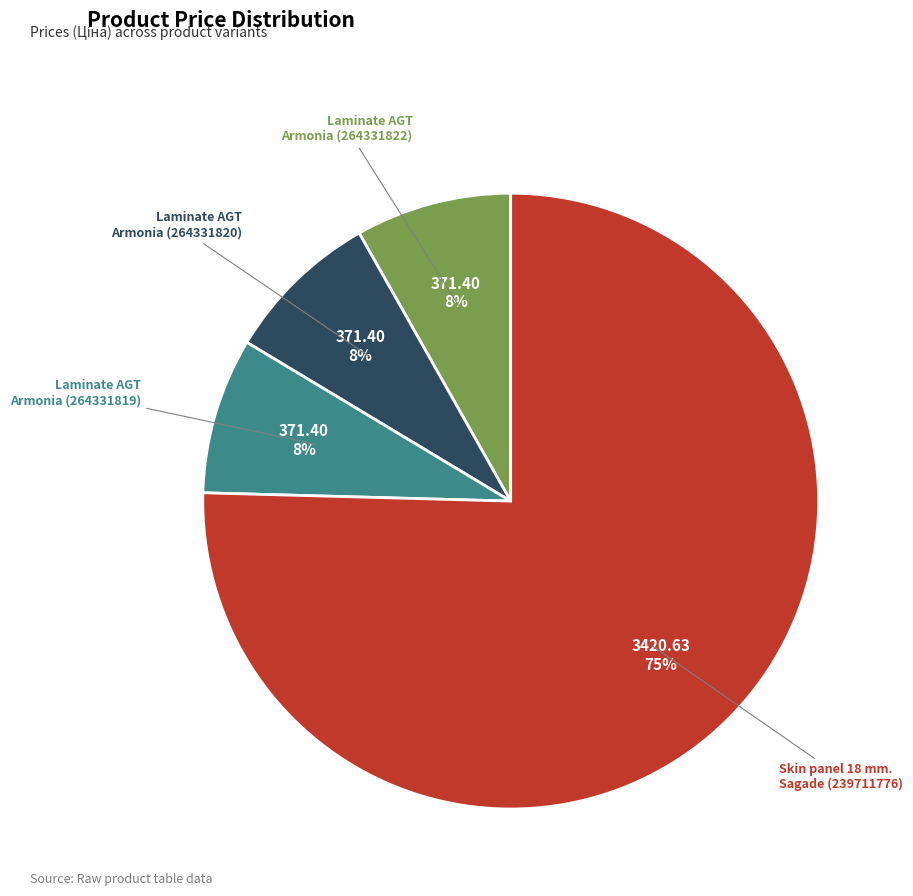

To the nearest percent, what is the average slice percentage?

25%